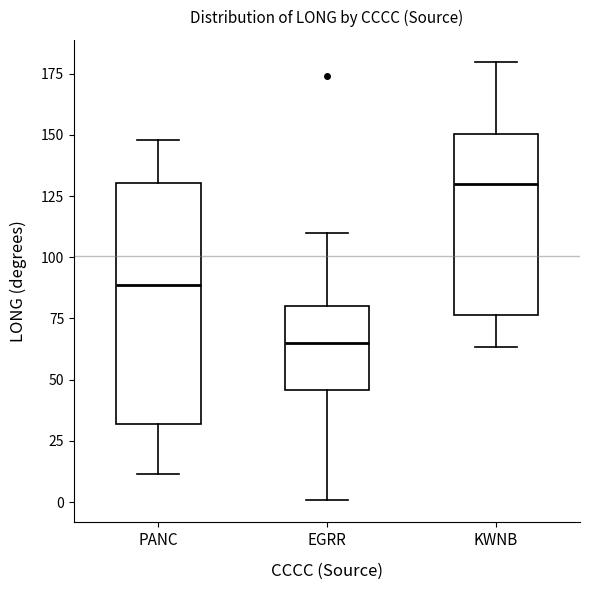

Reading left to right, transcribe this box plot: for each box, give where its median line is, the range the box spans, and where its two whiskers end, as read against the y-axis. The values are not printed on the chart, so give them approximately, as read against the axis.

PANC: median 90, box 30 to 130, whiskers 10 to 150
EGRR: median 65, box 45 to 80, whiskers 0 to 110
KWNB: median 130, box 75 to 150, whiskers 65 to 180